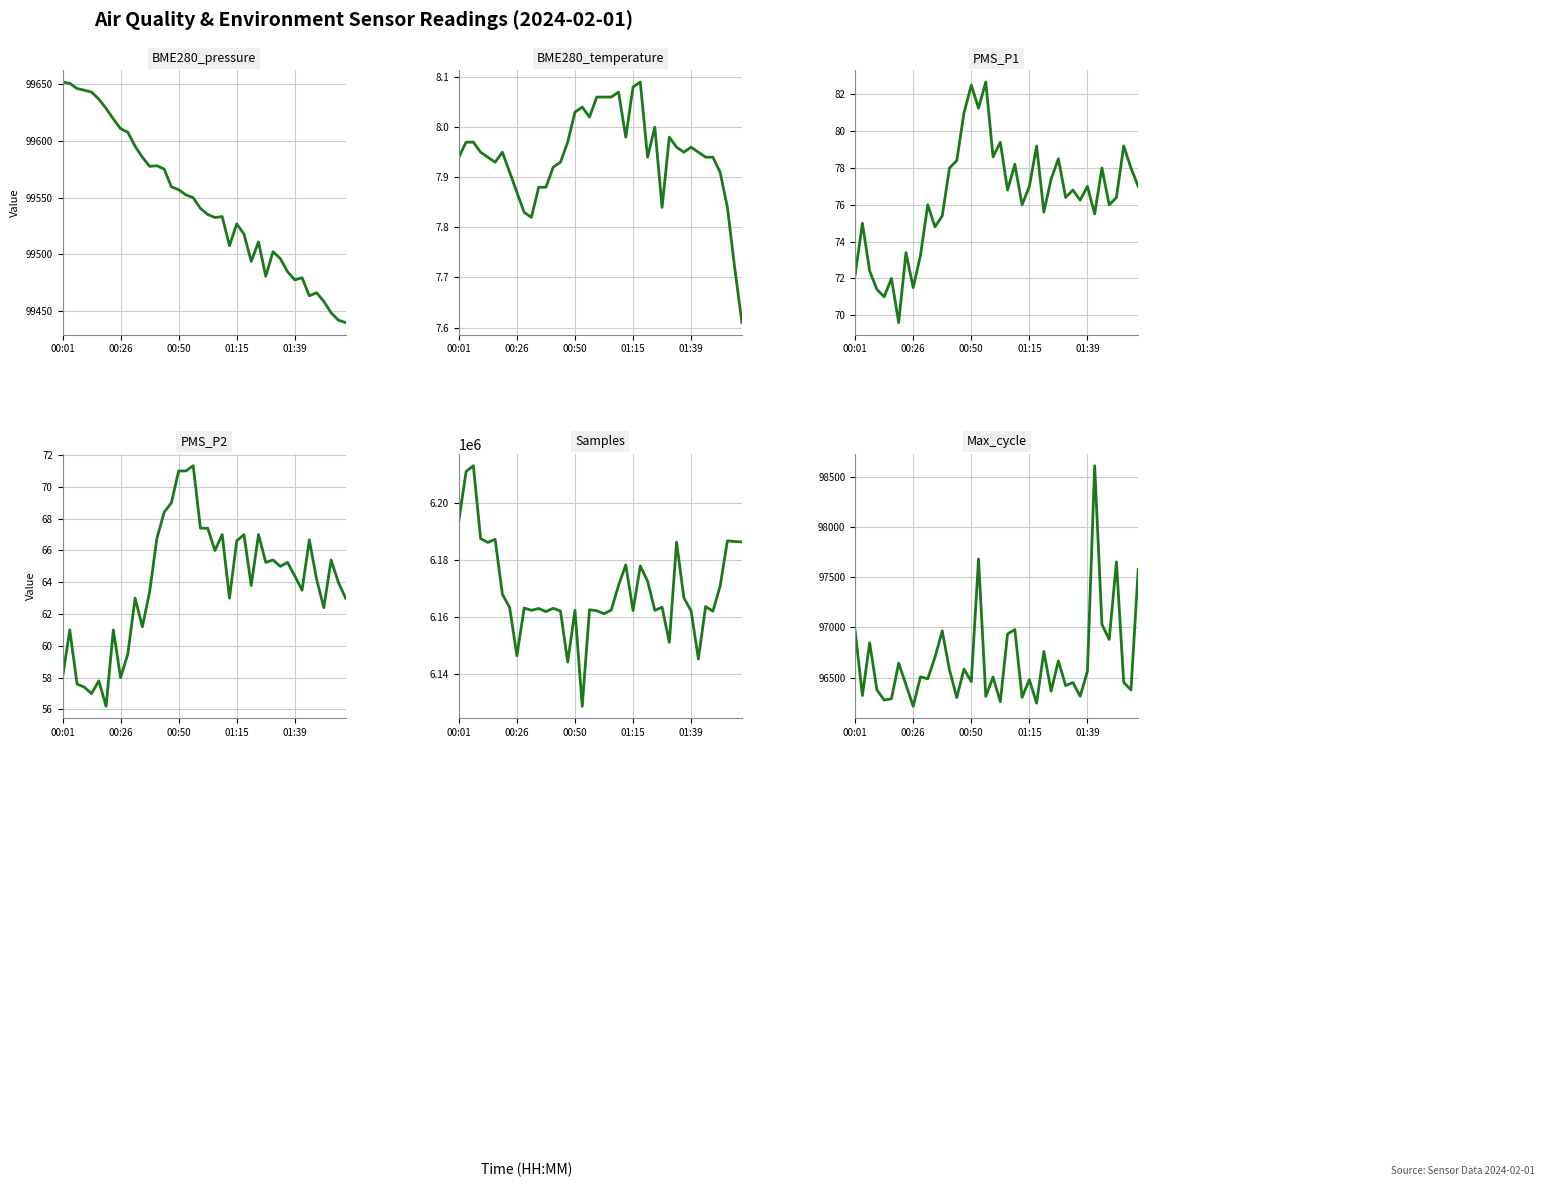

What is the total value across all series at 34?

6360424.9